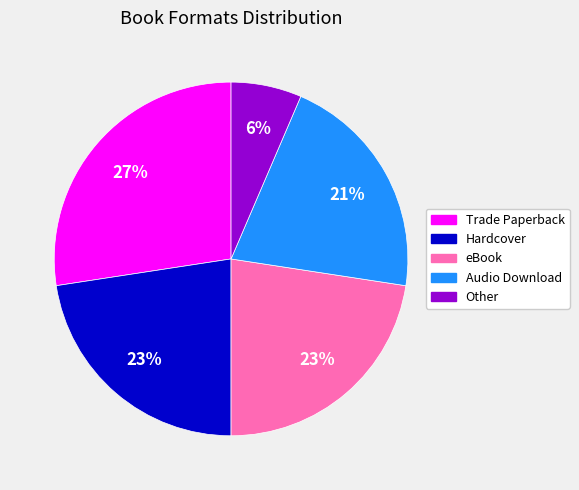

Which slice is the largest?

Trade Paperback